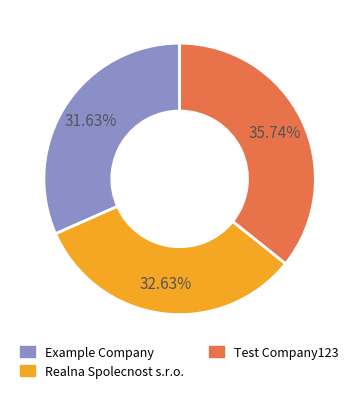

Is there a majority slice in this chart?

No